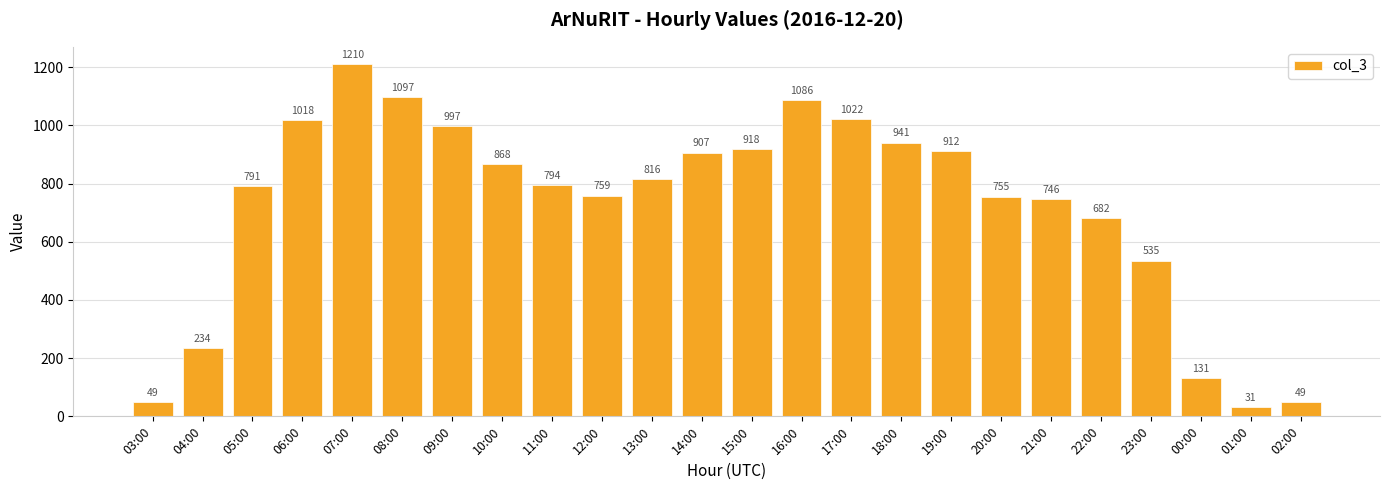

How many bars are there in total?

24